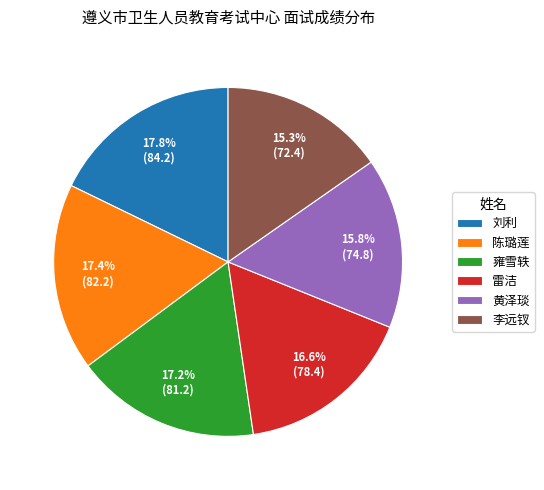

Do 黄泽琰 and 刘利 together represent more than half of the pie?

No